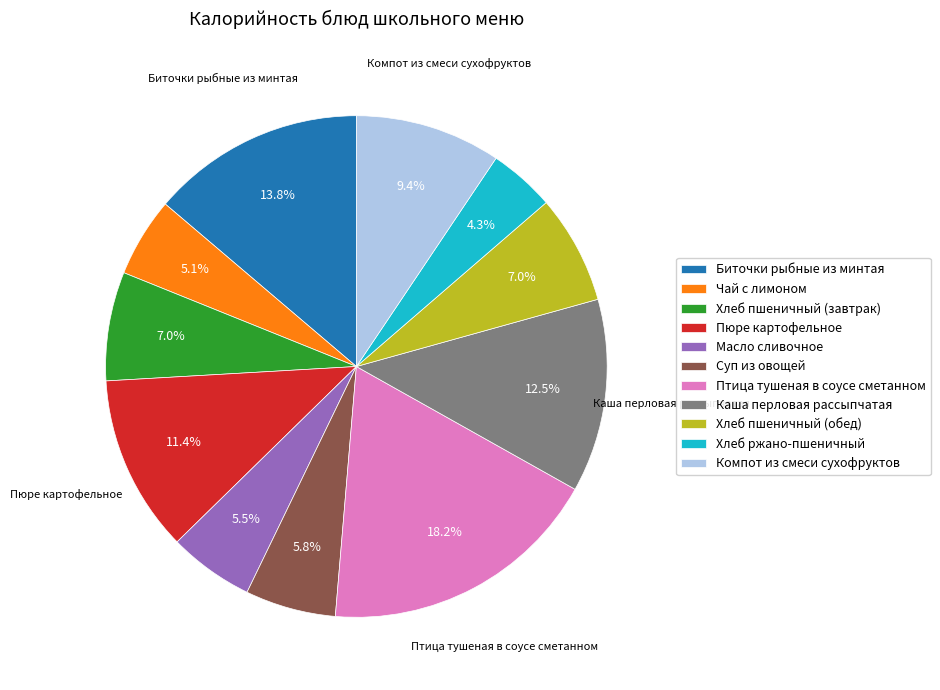

How many slices are in this pie chart?

11